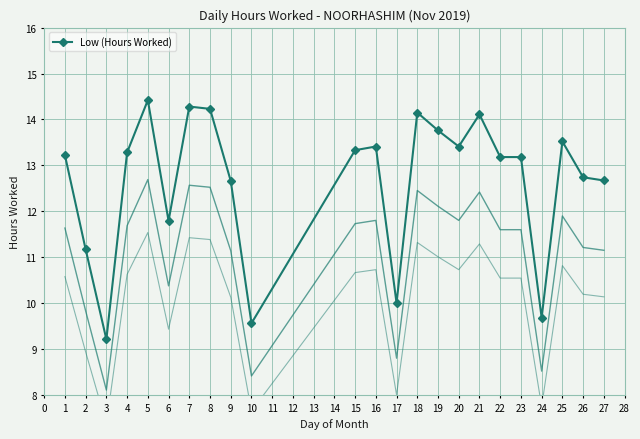

Is it true that Low (Hours Worked) equals 20.0 at 27?

False